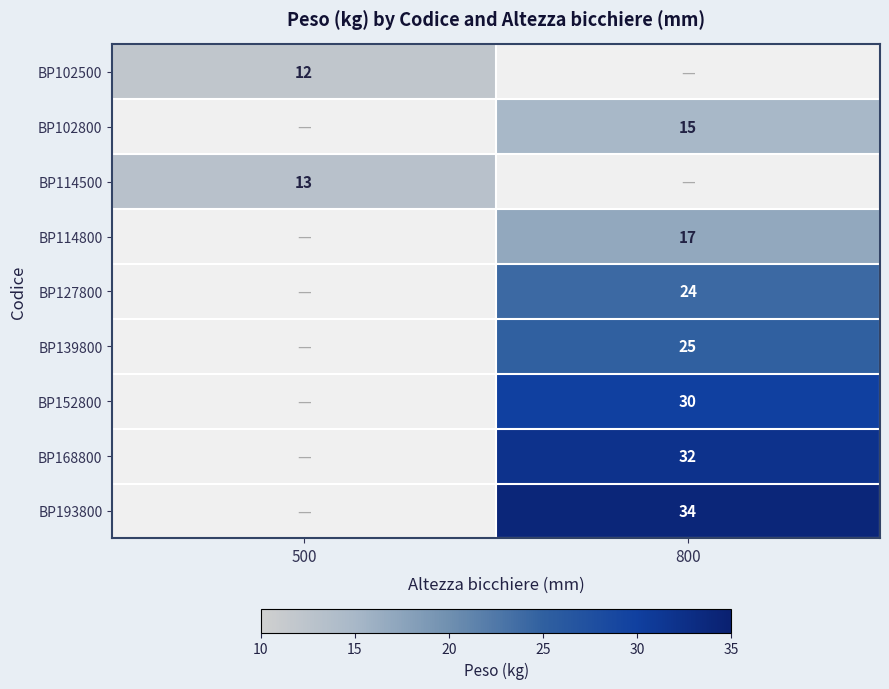

Is the value of BP102500 at 500 greater than the value of BP102800 at 800?

No